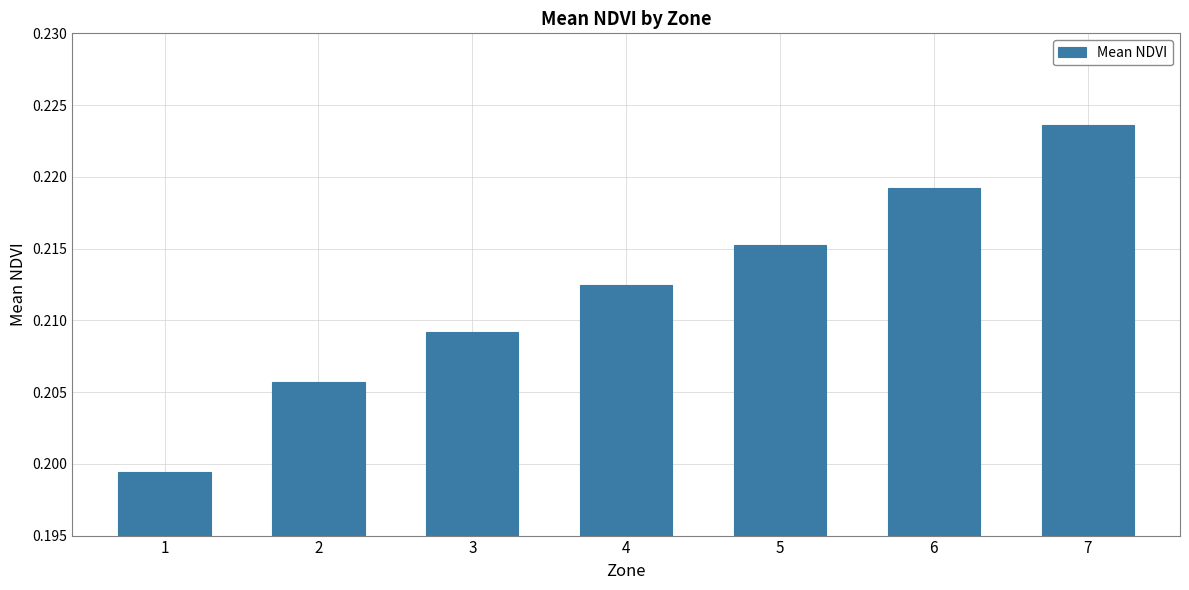

How many values are between 0 and 1?

7